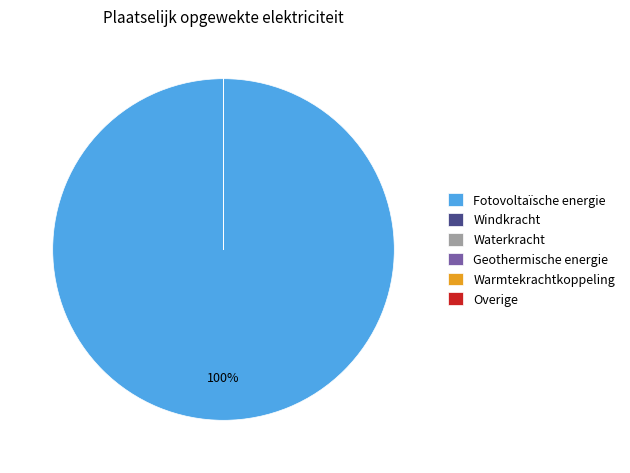

Does any single category account for the majority?

Yes